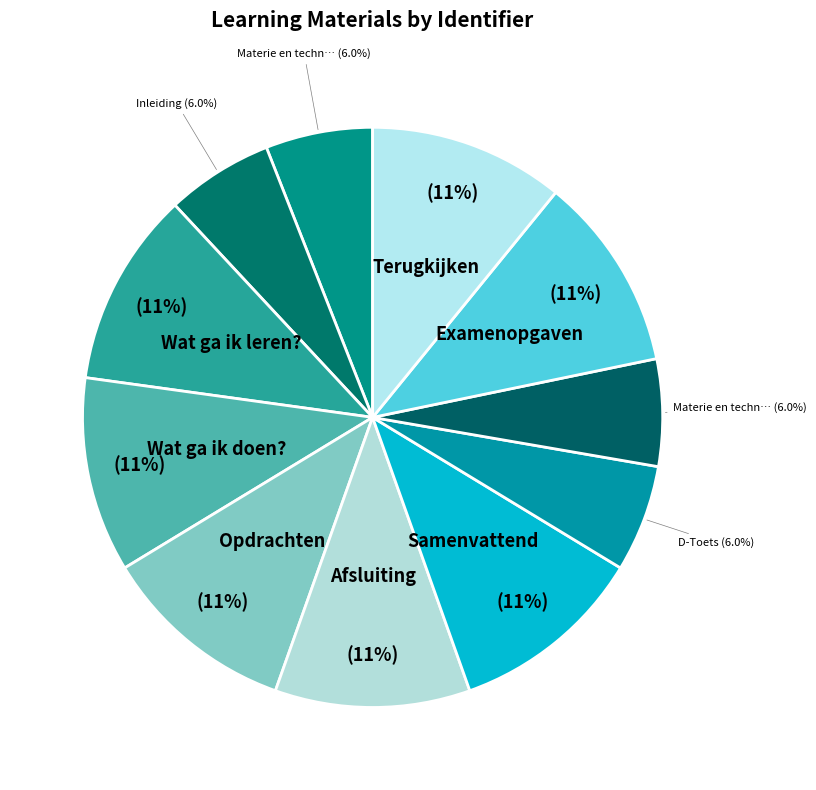

Is there a majority slice in this chart?

No